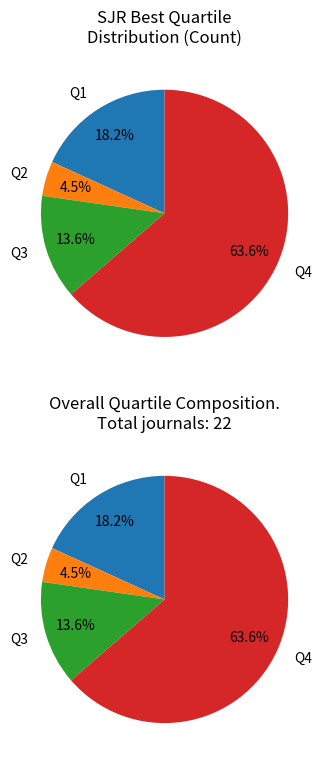

Rank the categories by value from highest to lowest.

Q4, Q1, Q3, Q2